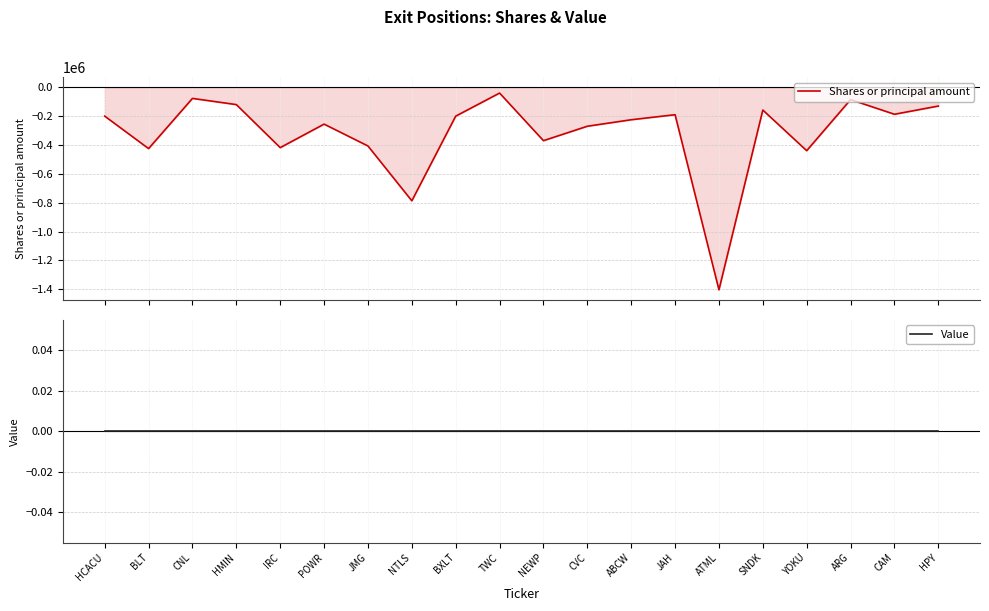

What are all the series names shown in the legend?

Shares or principal amount, Value